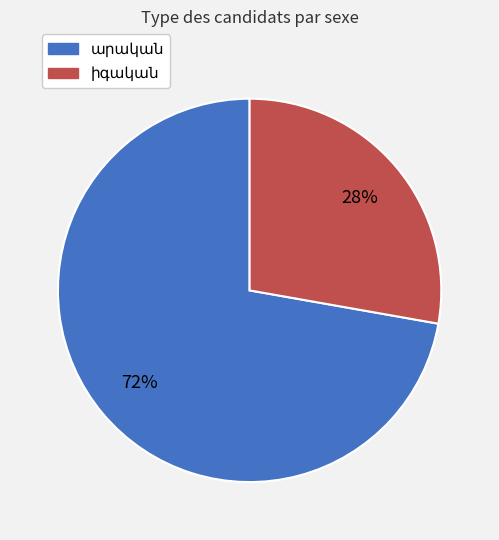

How many slices are in this pie chart?

2